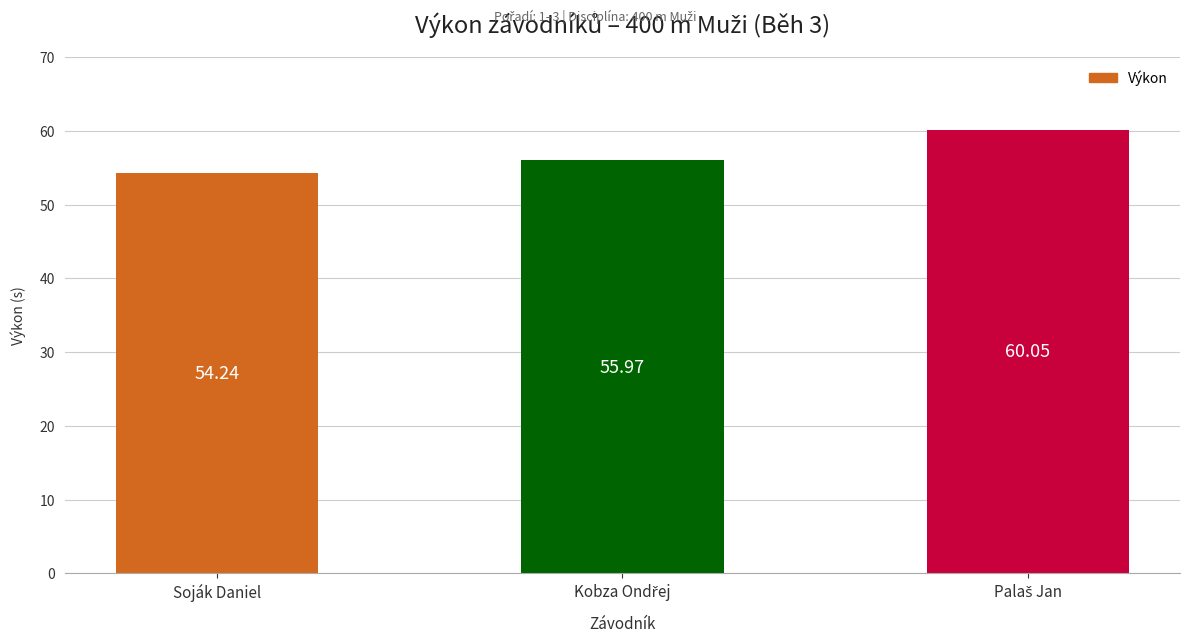

Does the chart contain stacked bars?

No